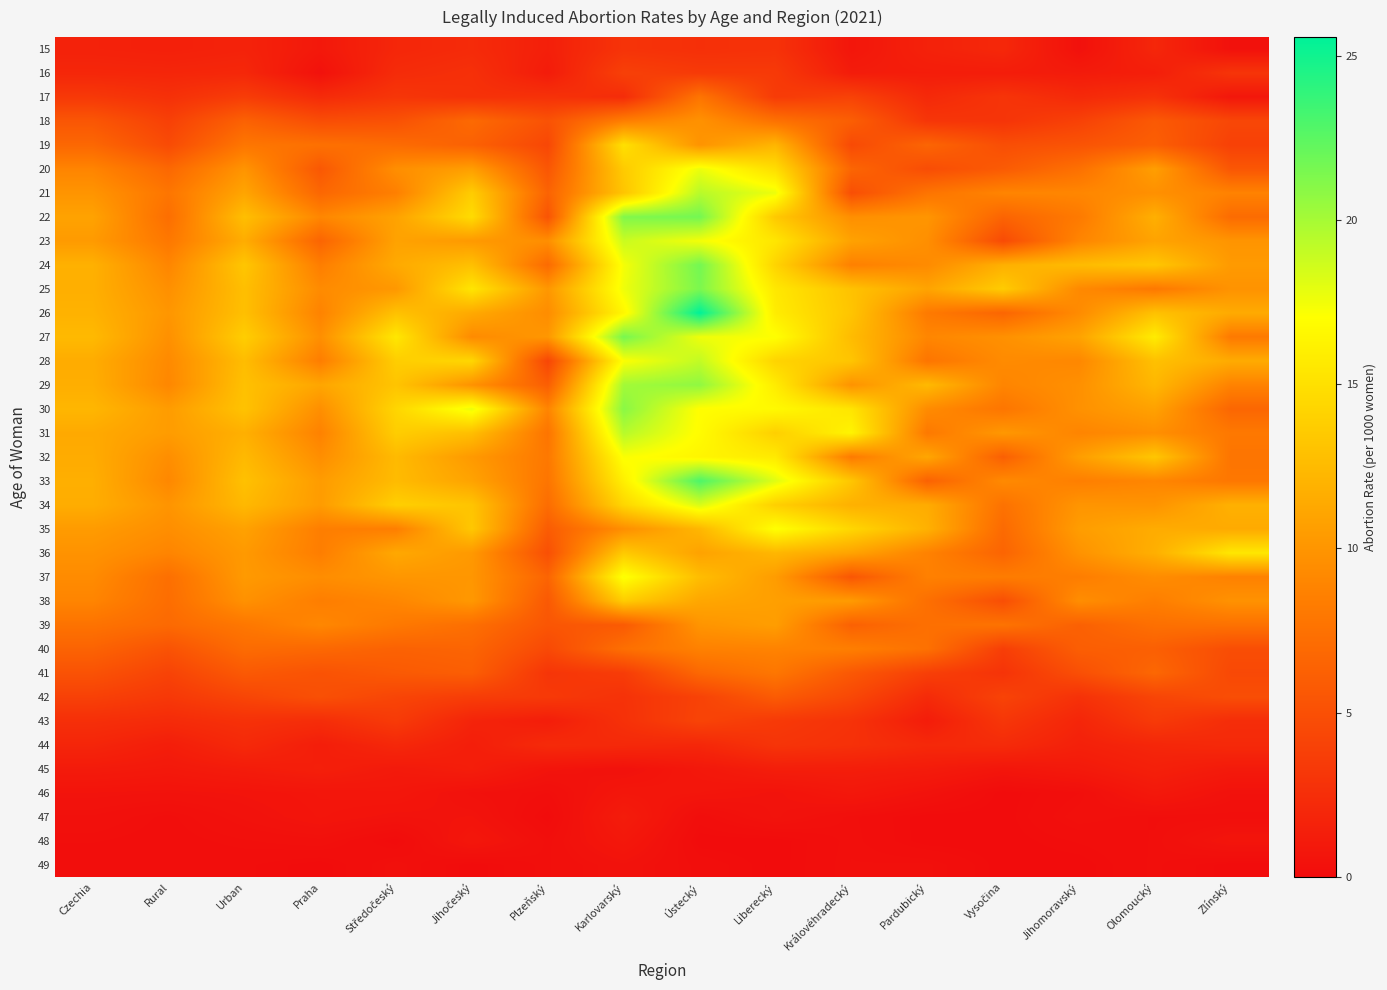

Between Jihomoravský and Urban, which is larger?

Urban